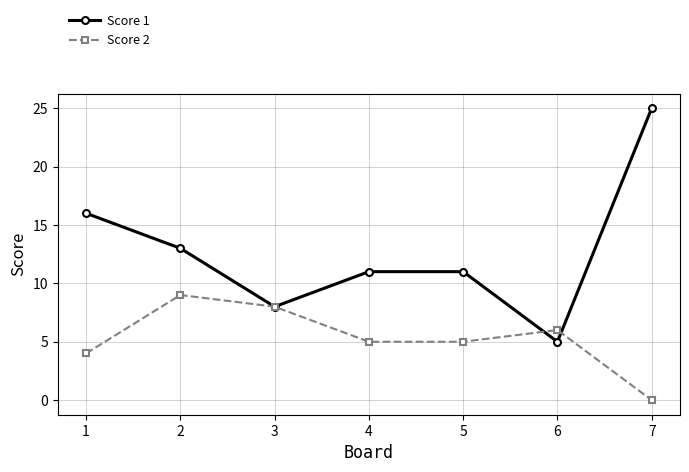

At which category does Score 1 reach its first local valley?

3